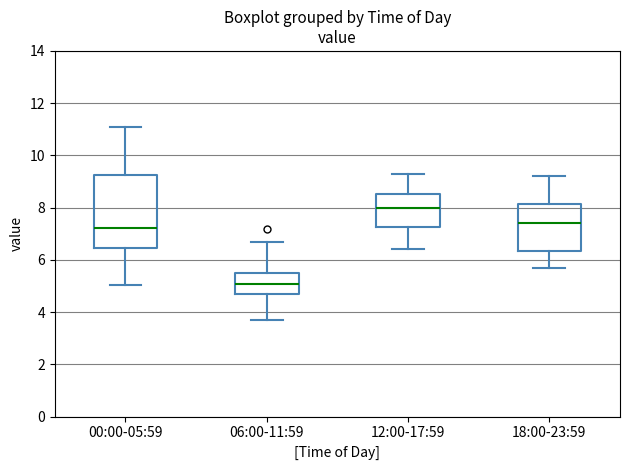

Reading left to right, read every box against the y-axis: the position of its median line, the range the box covers, and the ends of its whiskers. The values are not printed on the chart, so give them approximately, as read against the axis.

00:00-05:59: median 7.2, box 6.4 to 9.2, whiskers 5.0 to 11.2
06:00-11:59: median 5.0, box 4.8 to 5.6, whiskers 3.8 to 6.6
12:00-17:59: median 8.0, box 7.2 to 8.6, whiskers 6.4 to 9.4
18:00-23:59: median 7.4, box 6.4 to 8.2, whiskers 5.8 to 9.2